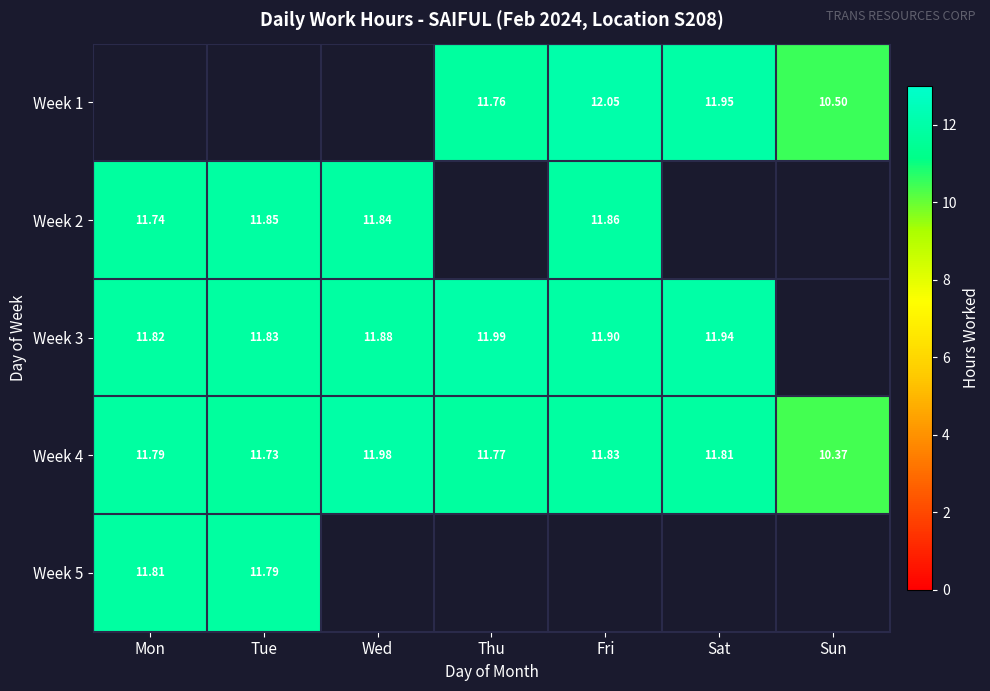

List the labels in order of Week 4 value, smallest first.

Sun, Tue, Thu, Mon, Sat, Fri, Wed